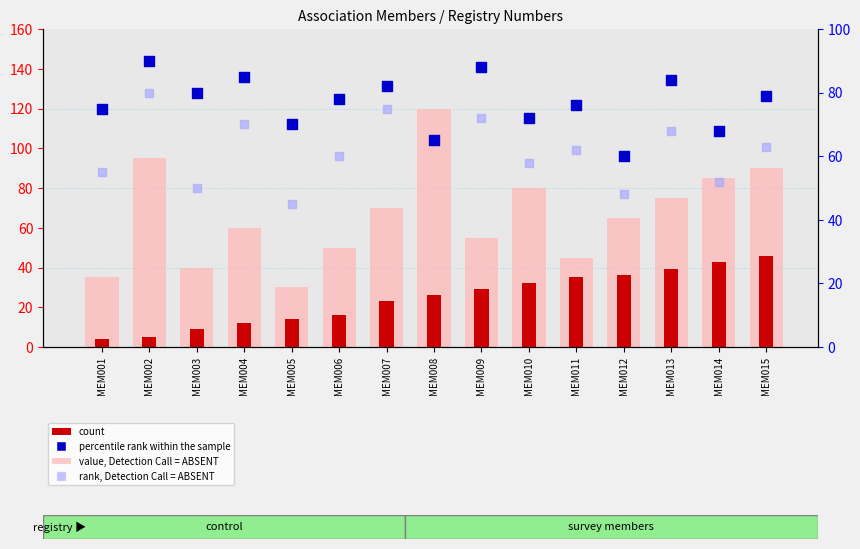

At which category is the sum across all series the highest?

MEM015